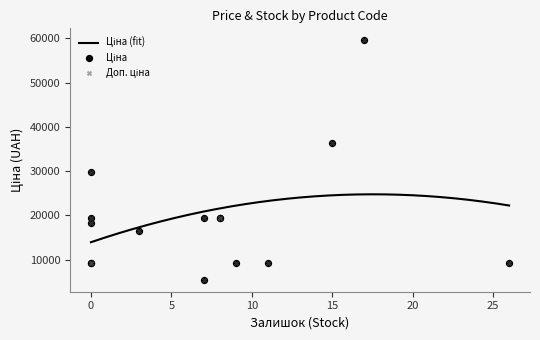

Which series has the largest total across all categories?

Ціна